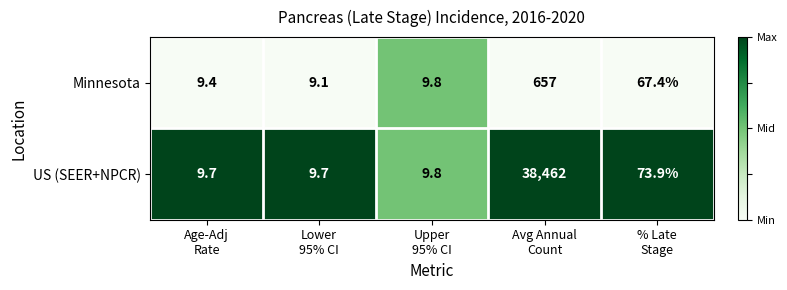

Rank the series by their maximum value, from lowest to highest.

Minnesota, US (SEER+NPCR)